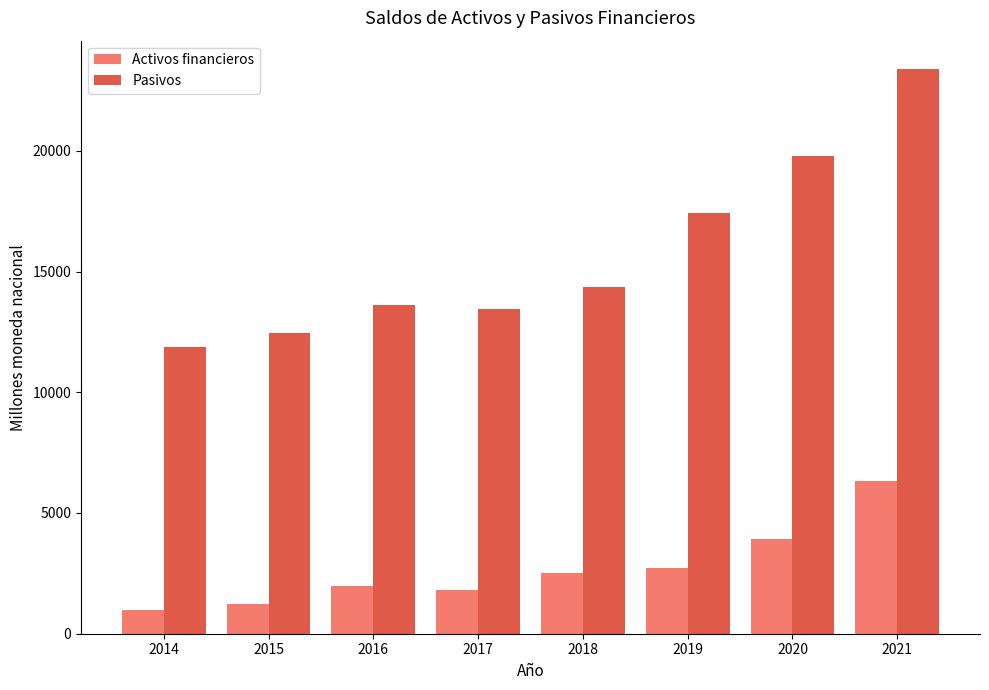

The Pasivos series shows 7864.9 at 2014. True or false?

False